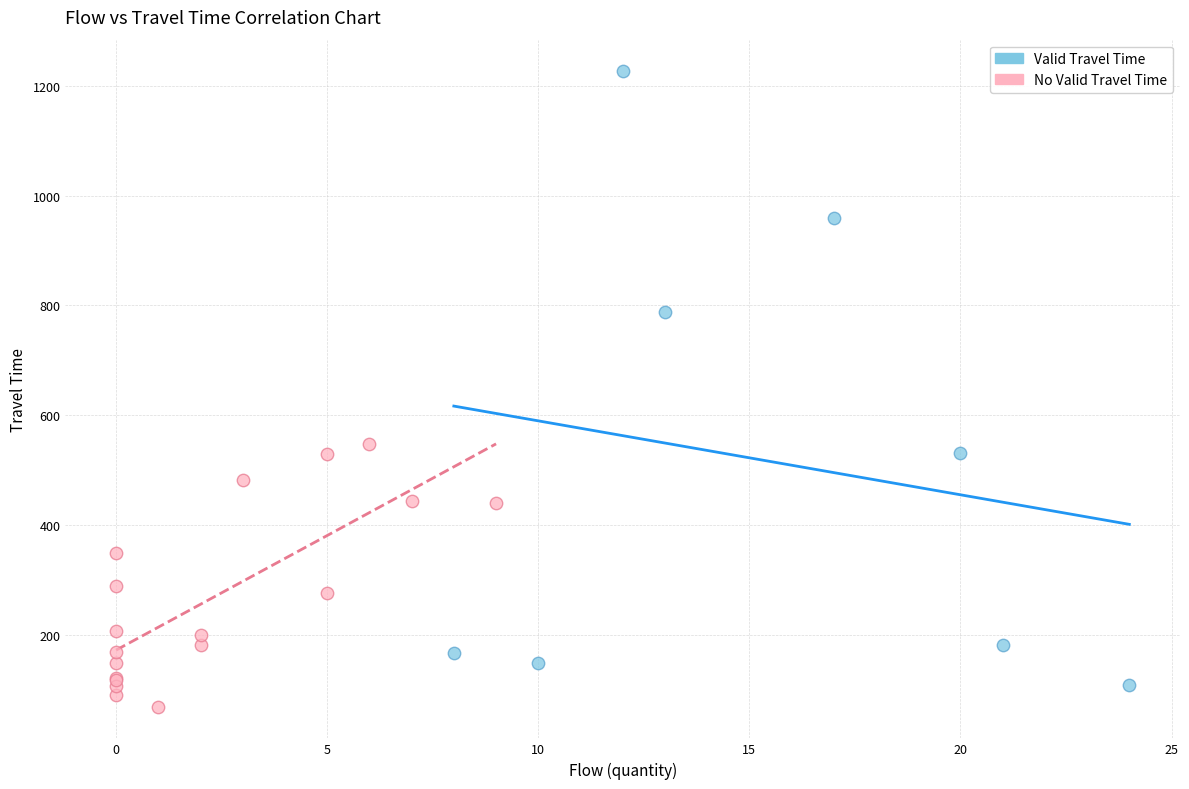

Which series reaches the maximum Y coordinate?

Valid Travel Time